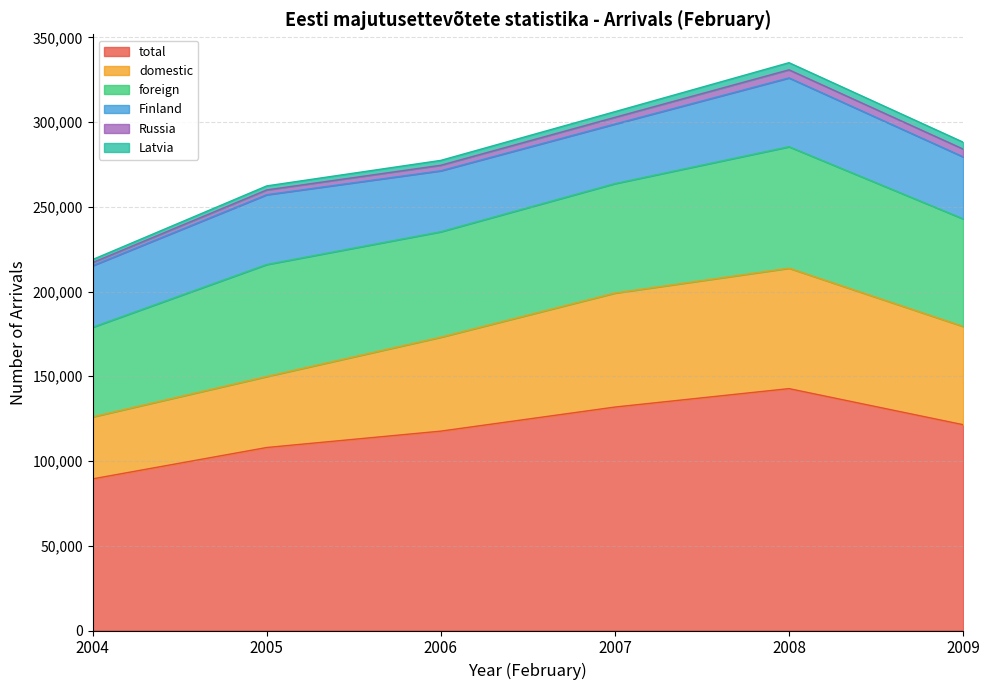

What is the average value of the Russia series?

3556